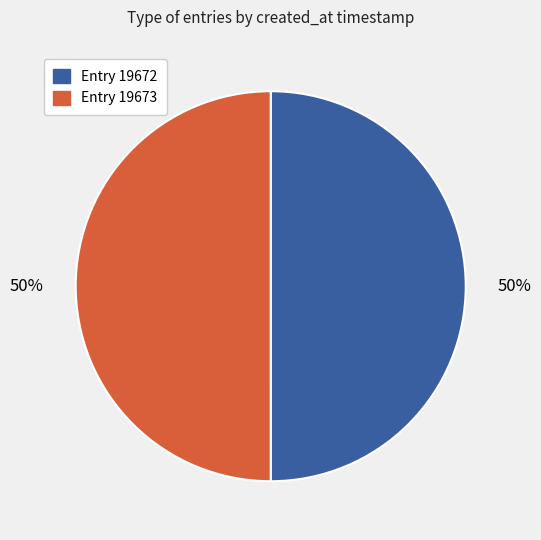

What percentage is the Entry 19672 slice, to the nearest percent?

50%